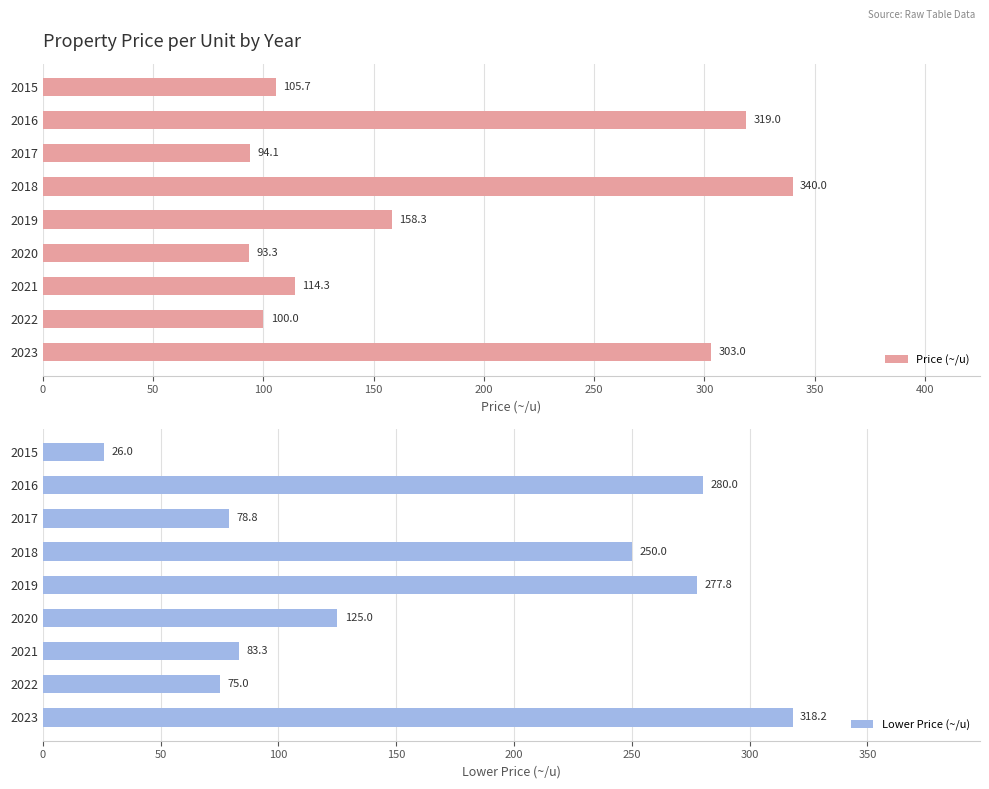

What are all the series names shown in the legend?

Price (~/u), Lower Price (~/u)